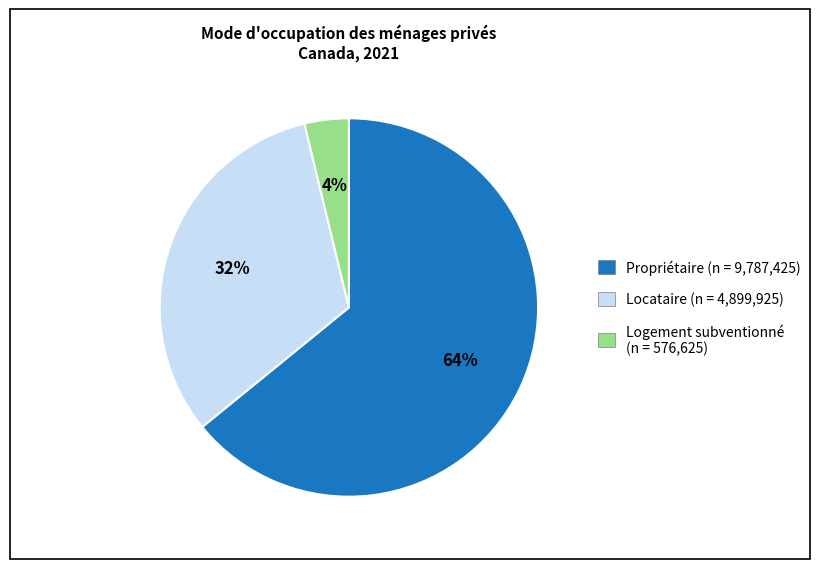

To the nearest percent, what is the difference between the largest and smallest slice percentages?

60%